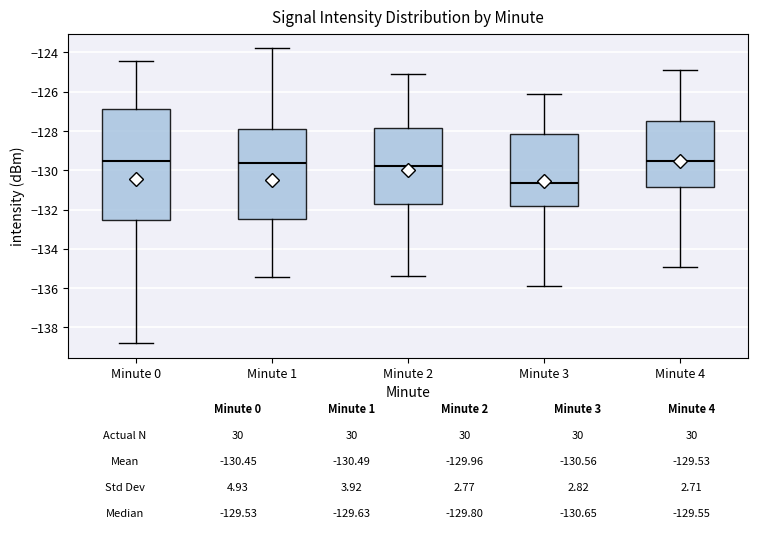

Comparing the boxes themselves (not the whiskers), which one is the tallest?

Minute 0